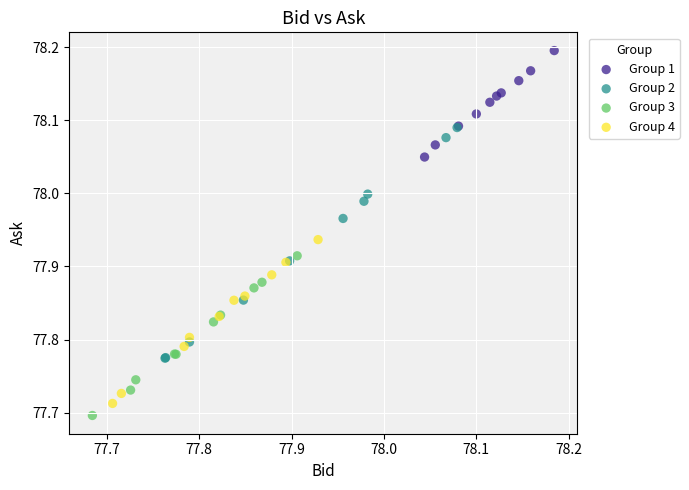

Which series has the largest Y range (max minus min)?

Group 2